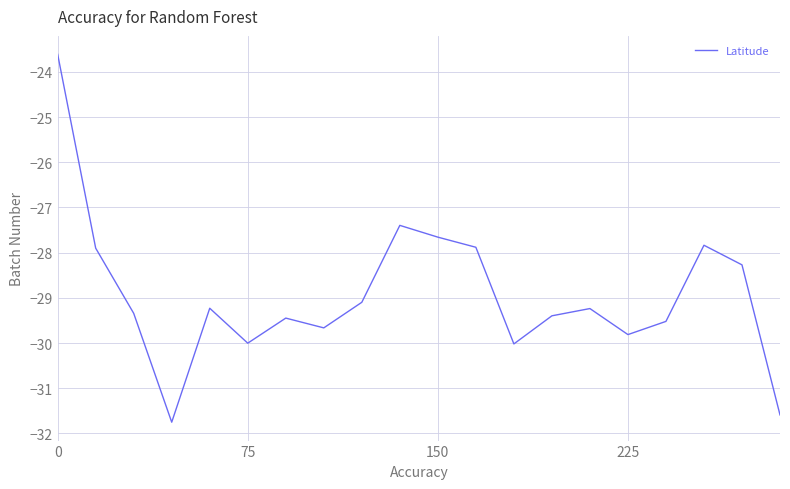

What is the difference between the maximum and minimum values?

8.1